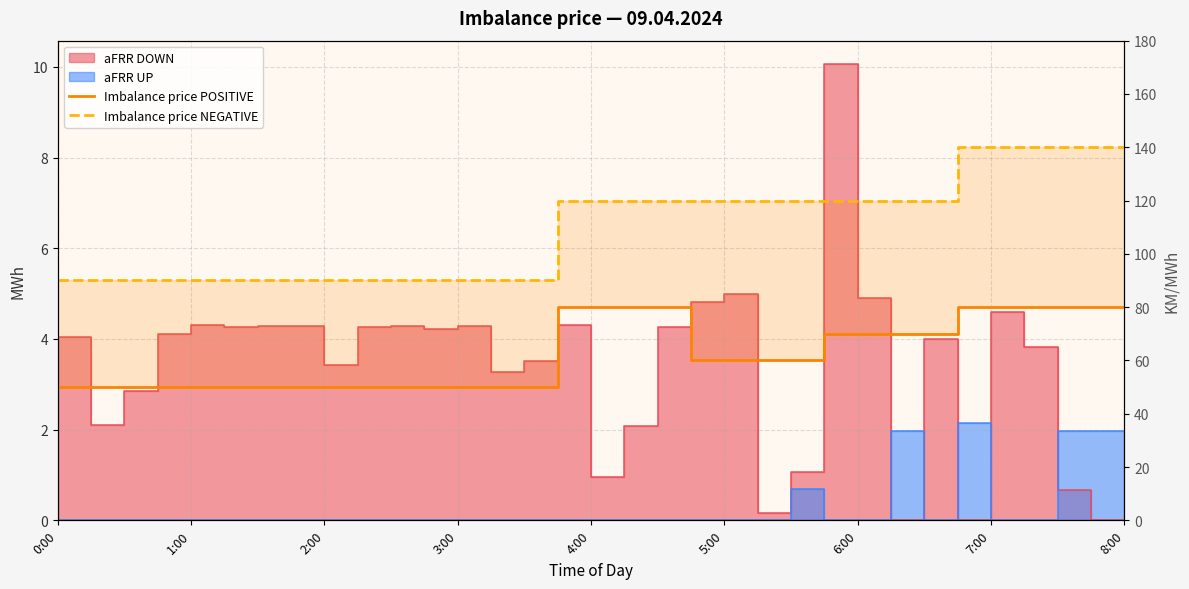

The value of Imbalance price NEGATIVE at 19 is 120. True or false?

True